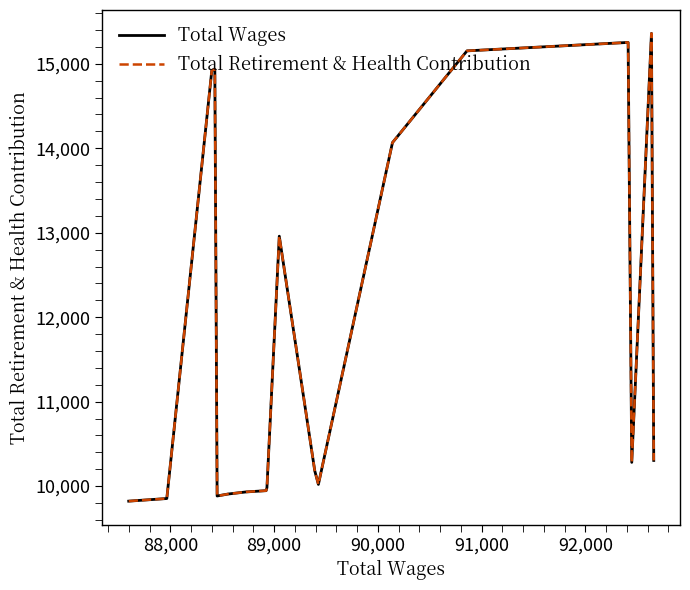

What is the value of the Total Retirement & Health Contribution point at the 15th from the left?

15153